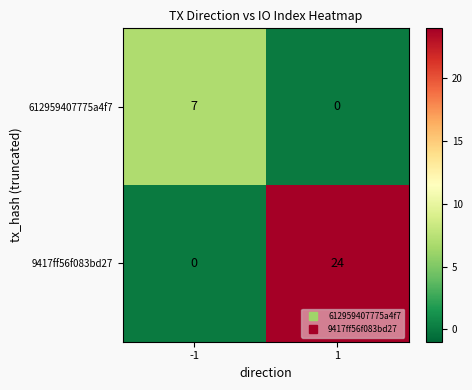

What is the average value of the 9417ff56f083bd27 series?

12